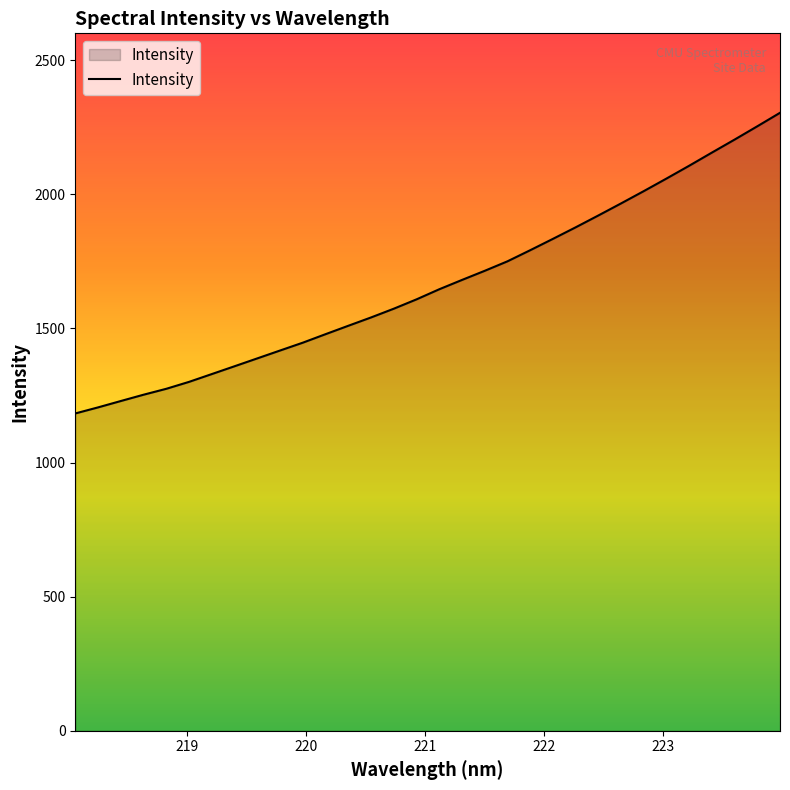

True or false: the data has more than 0 interior local peaks.

False